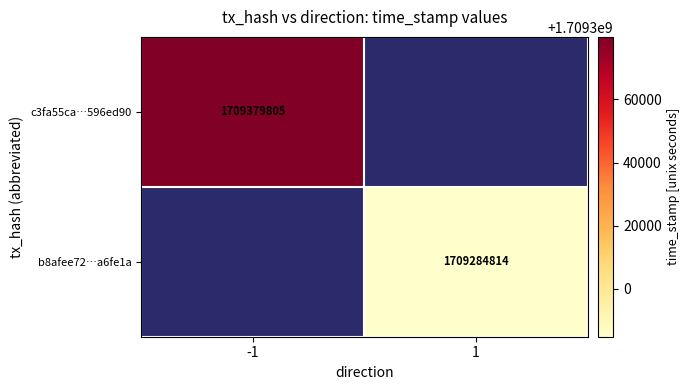

True or false: b8afee72…a6fe1a has a value of 1709284814 at 1.

True